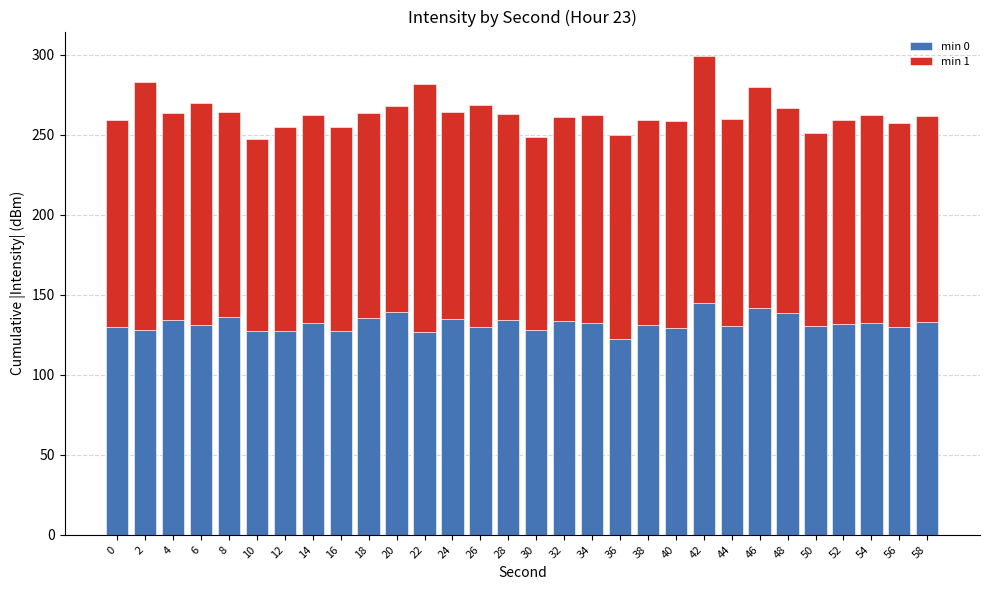

What is the value of the min 0 bar at the 18th from the left?

132.2